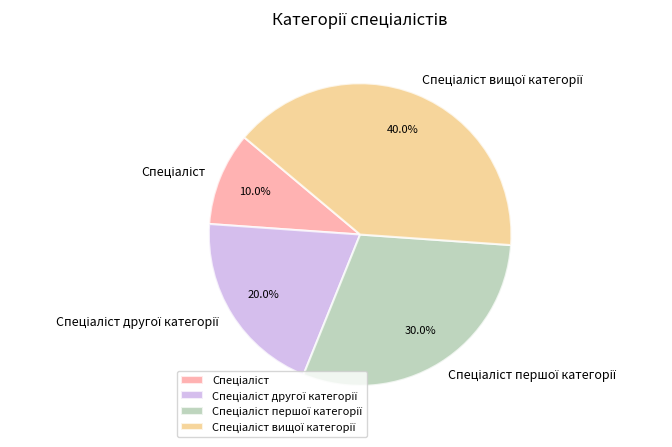

Does any single category account for the majority?

No